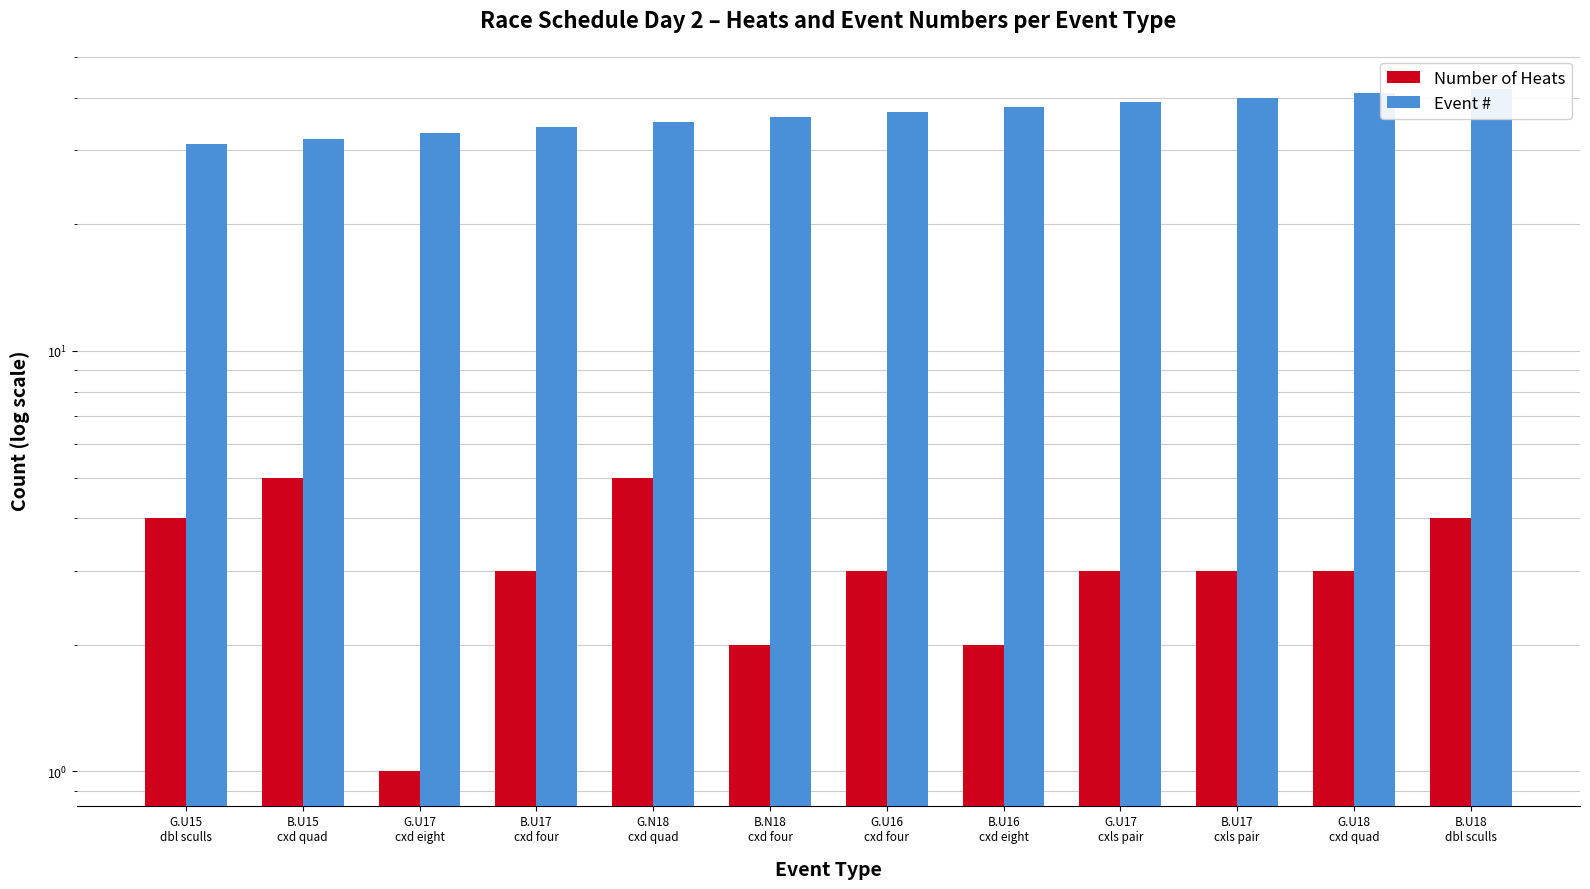

How many groups of bars are there?

12